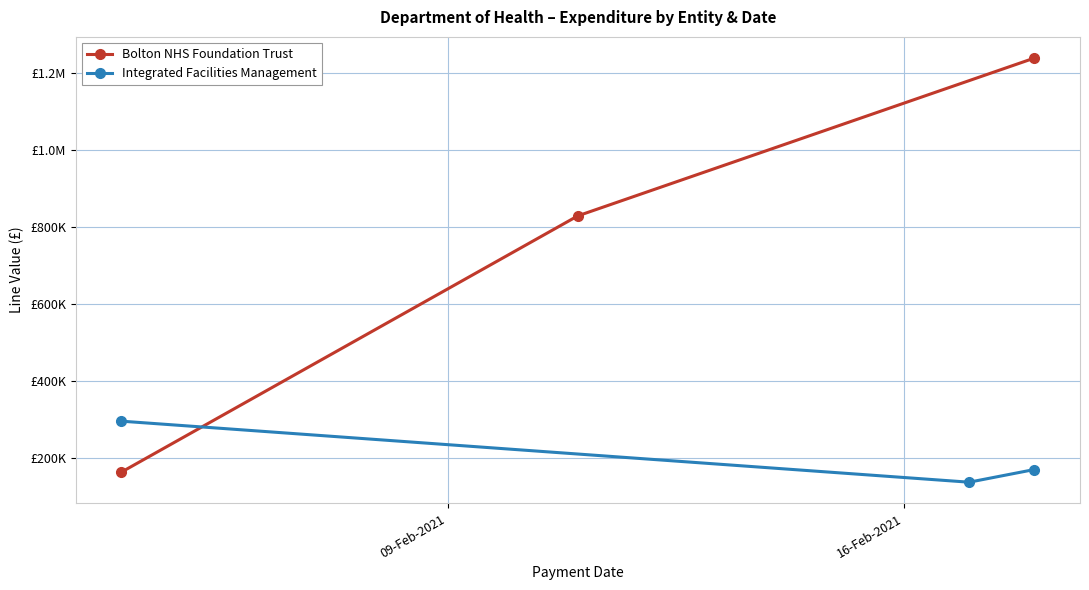

True or false: Integrated Facilities Management has a value of 246898.6 at 2.

False